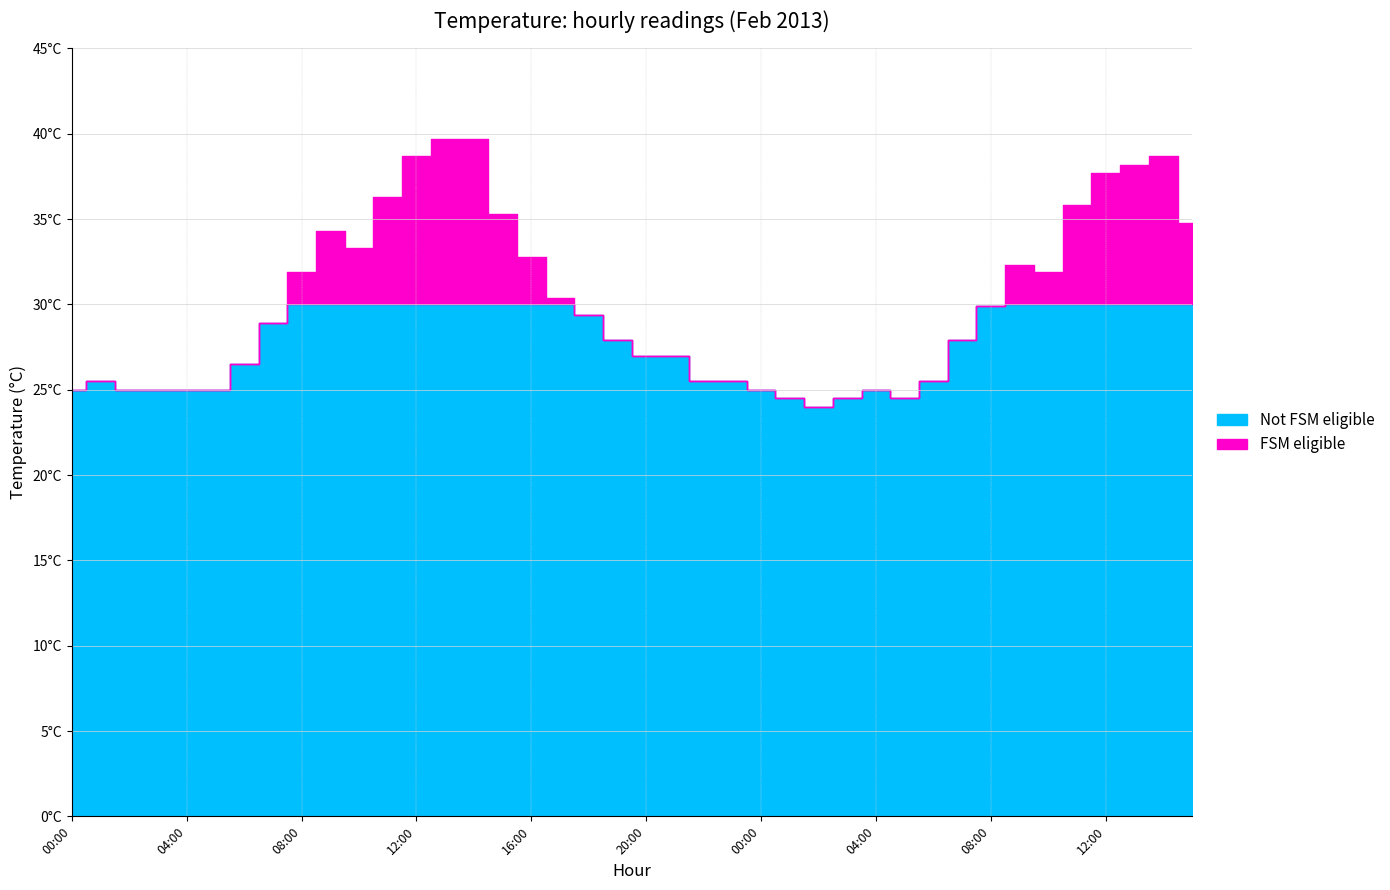

Where does the data first go above 28?

07:00